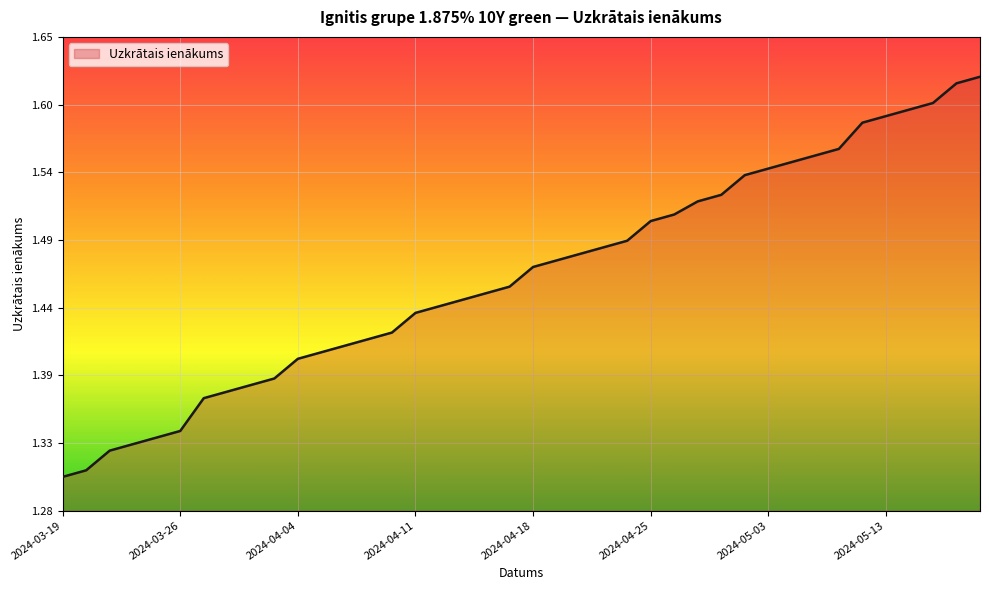

Is this an area chart (filled region under the line)?

Yes